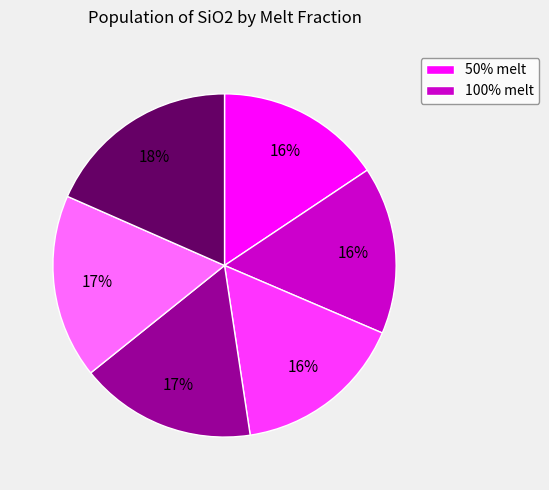

Is there any slice that represents more than half of the pie?

No